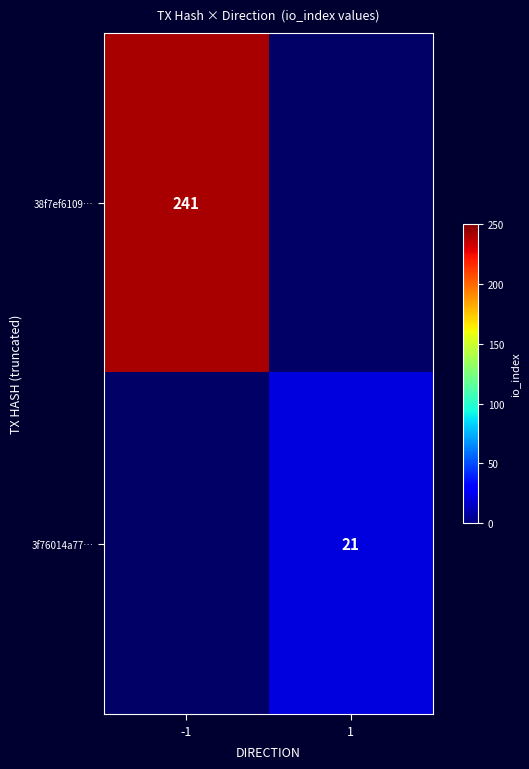

The value of 38f7ef6109… at -1 is 376. True or false?

False